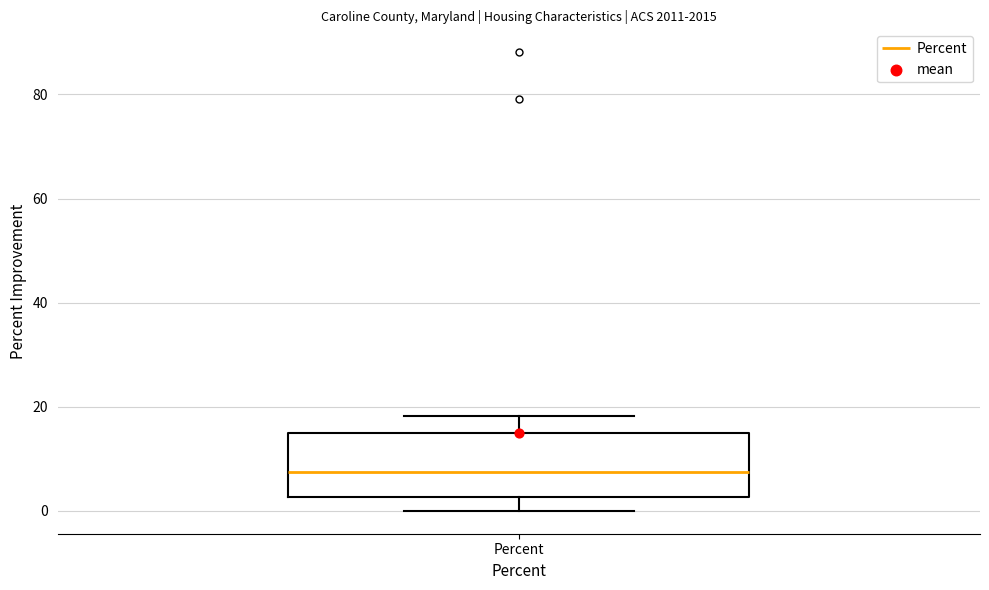

Transcribe this box plot: give where the median line is, the range the box spans, and where the two whiskers end, as read against the y-axis. The values are not printed on the chart, so give them approximately, as read against the axis.

median 8, box 2 to 14, whiskers 0 to 18